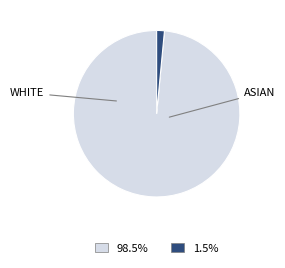

Count the number of slices in the pie.

2